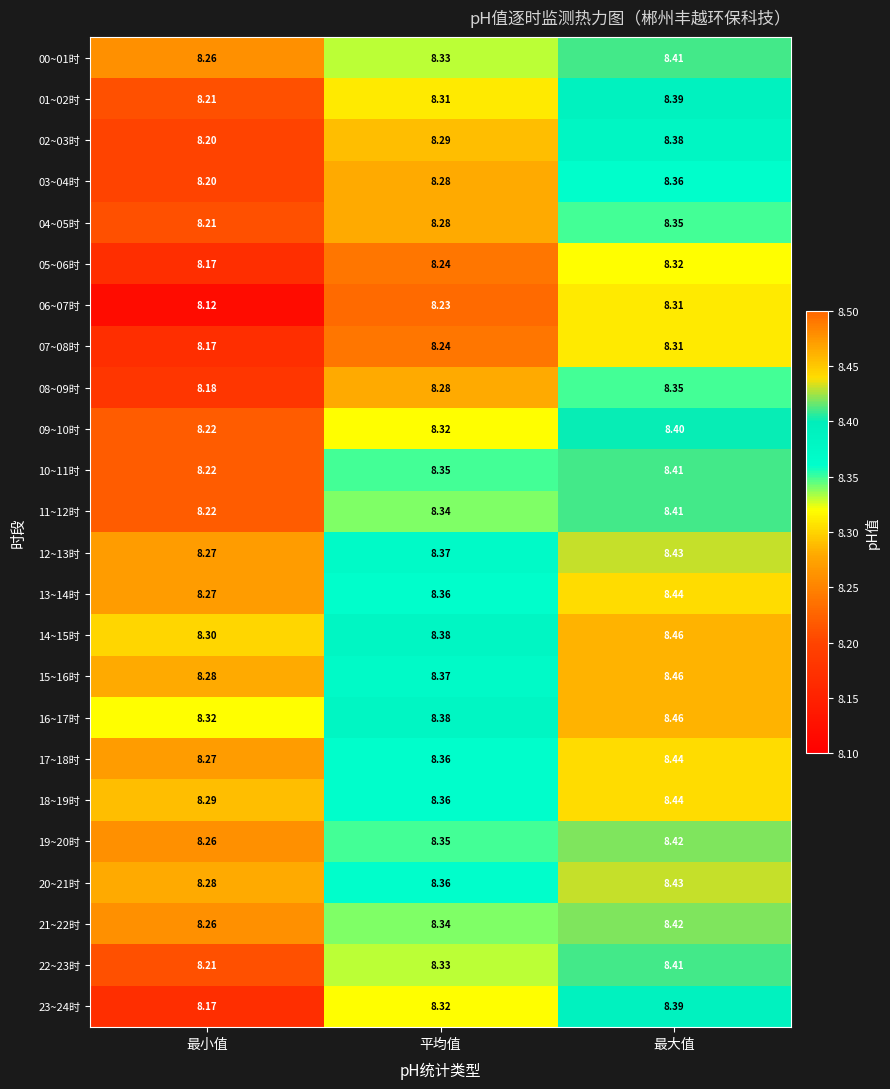

How many distinct data groups are displayed?

24